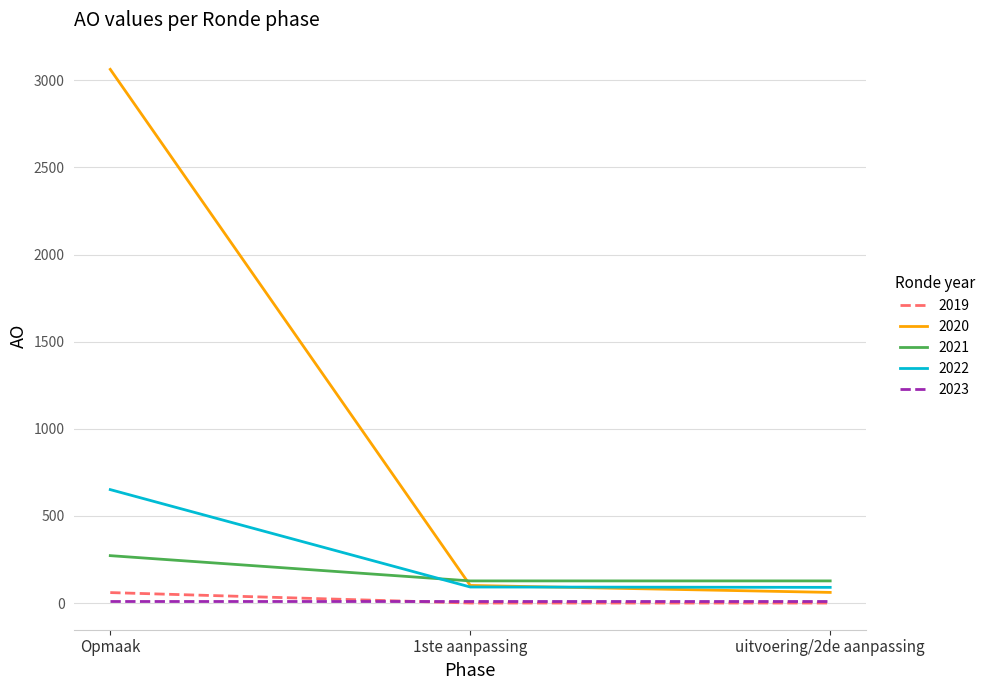

Rank the series by their maximum value, from lowest to highest.

2023, 2019, 2021, 2022, 2020